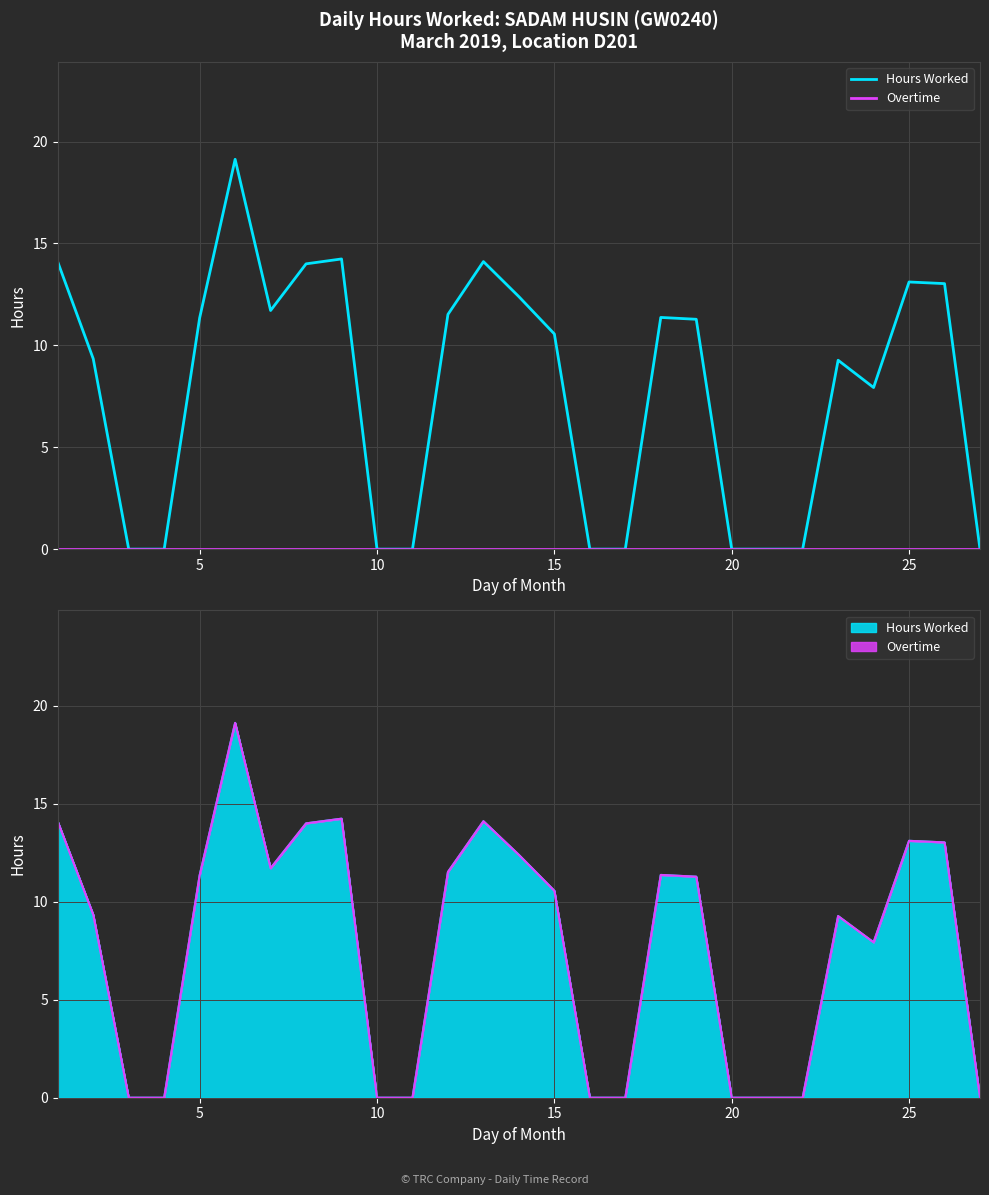

The value of Hours Worked at 11 is 18.2. True or false?

False